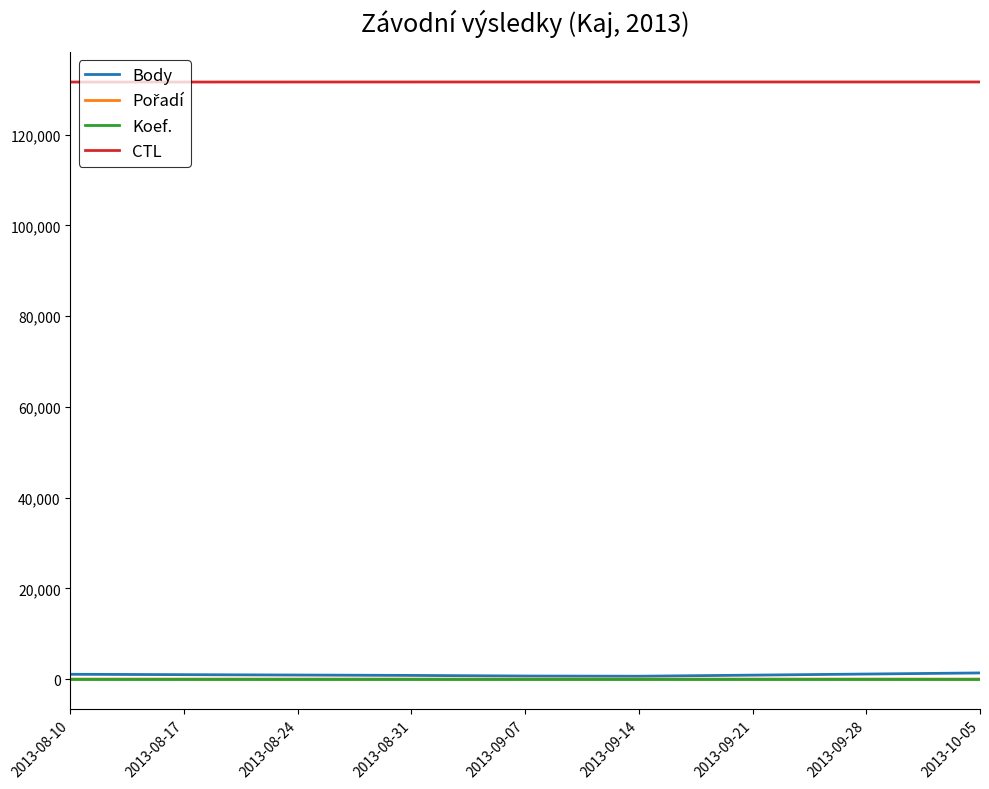

True or false: Koef. and CTL intersect in this chart.

False